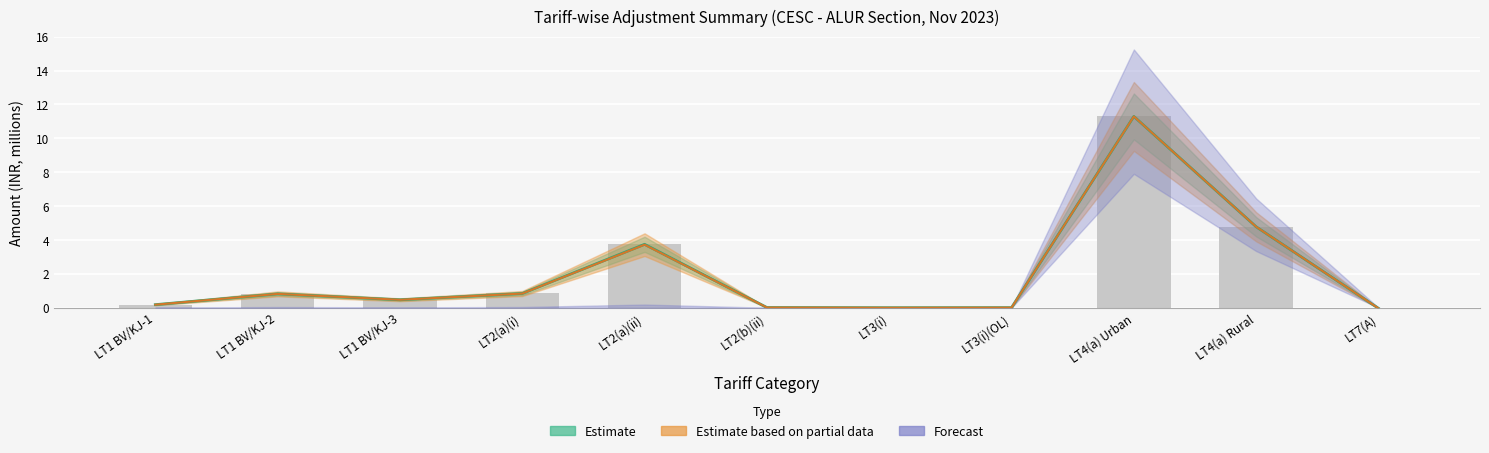

How many bars are there in total?

11